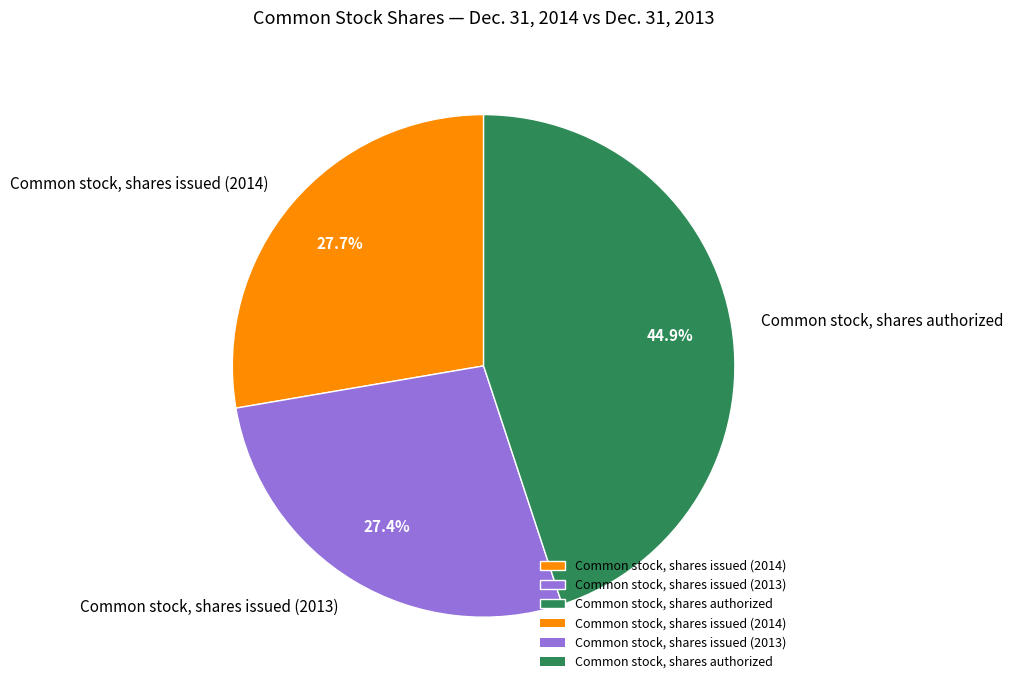

What portion of the pie excludes Common stock, shares authorized?

55.1%